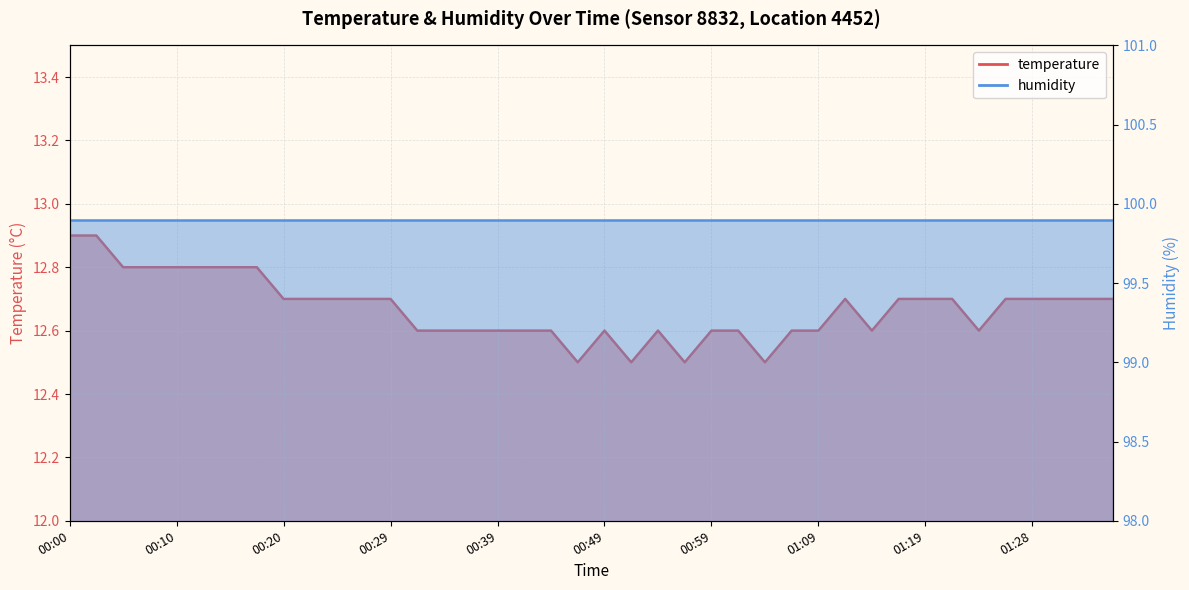

Does the chart have visible grid lines?

Yes